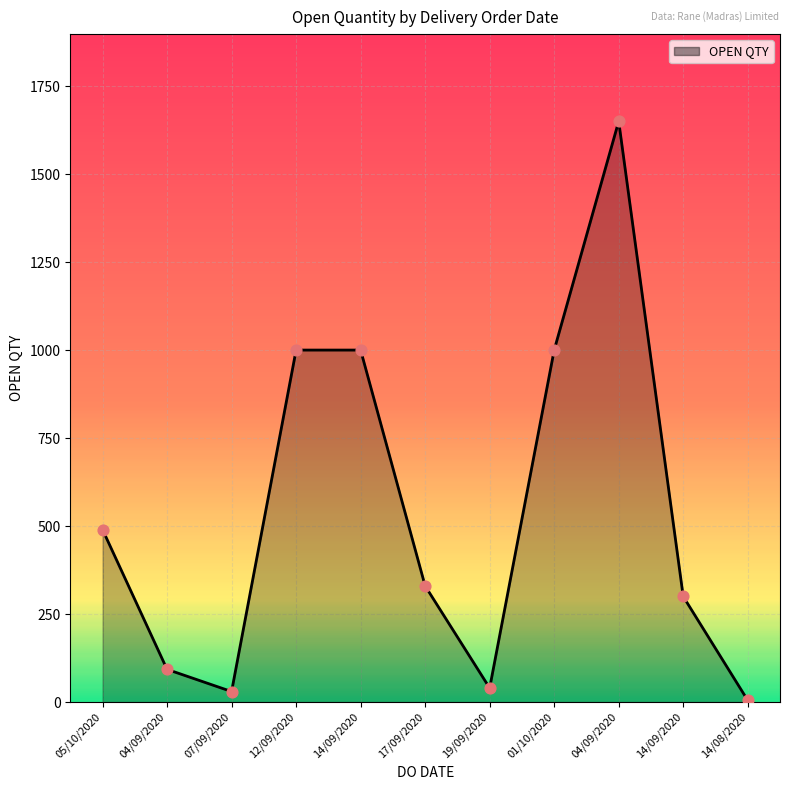

What is the change in value from 14/09/2020 to 19/09/2020?

-960